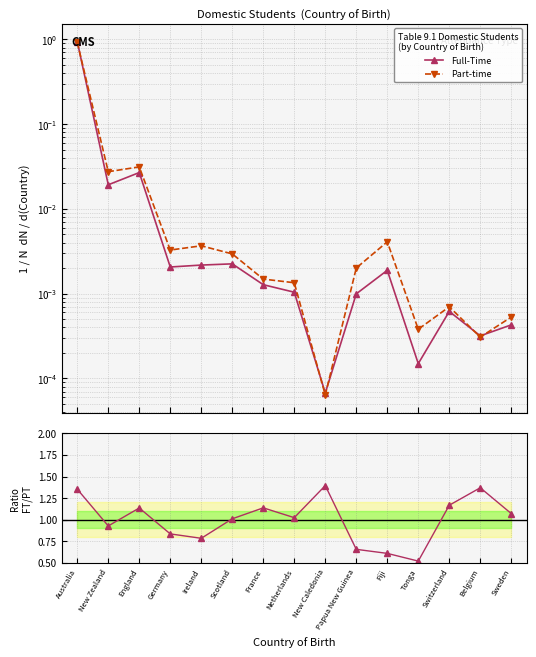

Which series has the largest range (max minus min)?

Full-Time